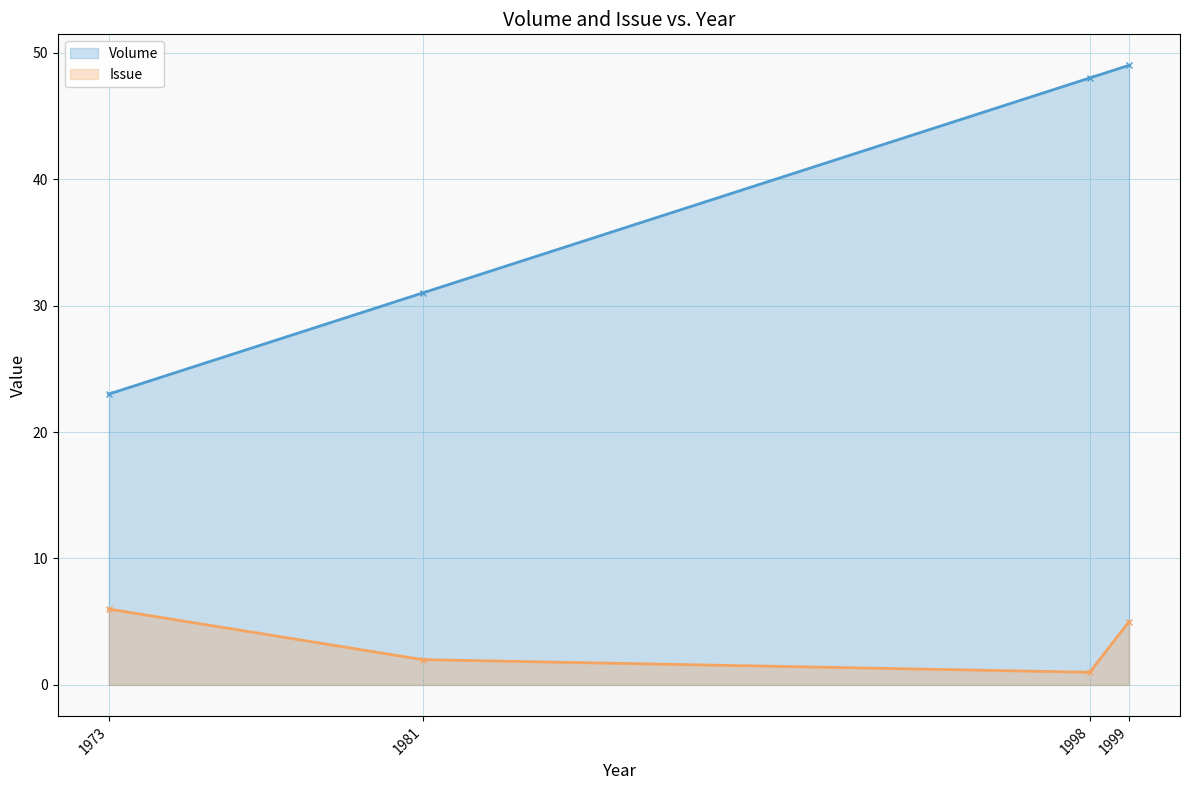

What is the difference between the maximum and second lowest values in the Volume series?

18